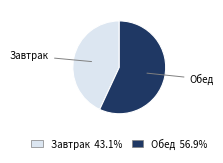

How many slices are in this pie chart?

2